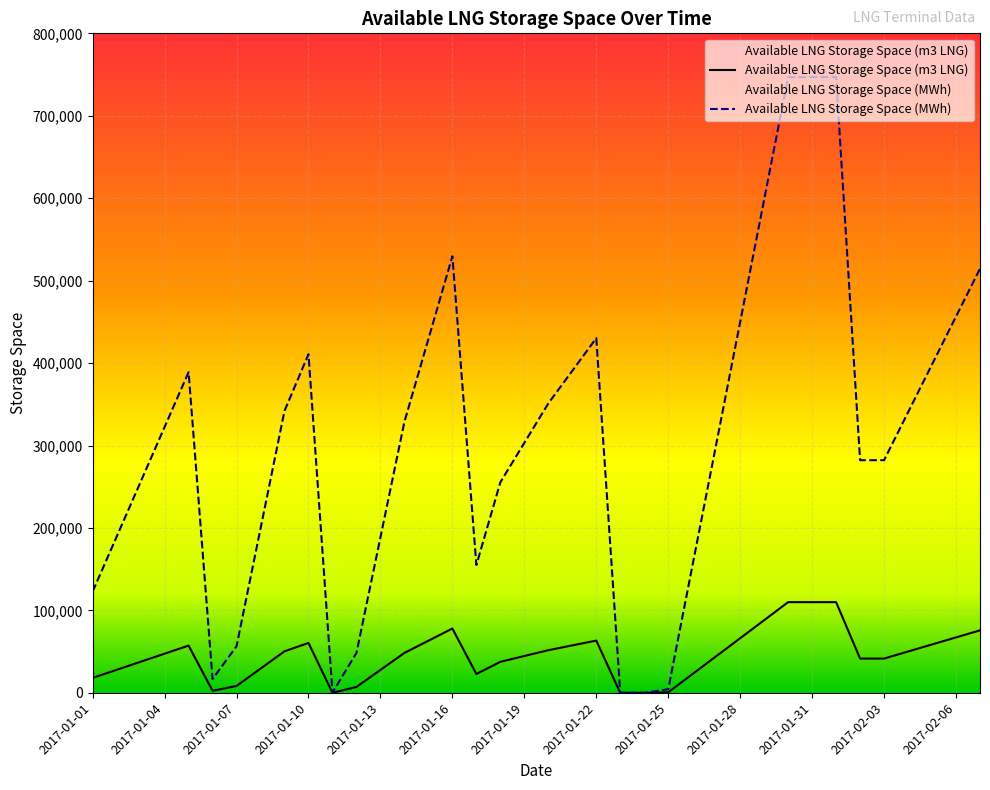

Read the Available LNG Storage Space (MWh) value at 2017-01-07.

56515.7